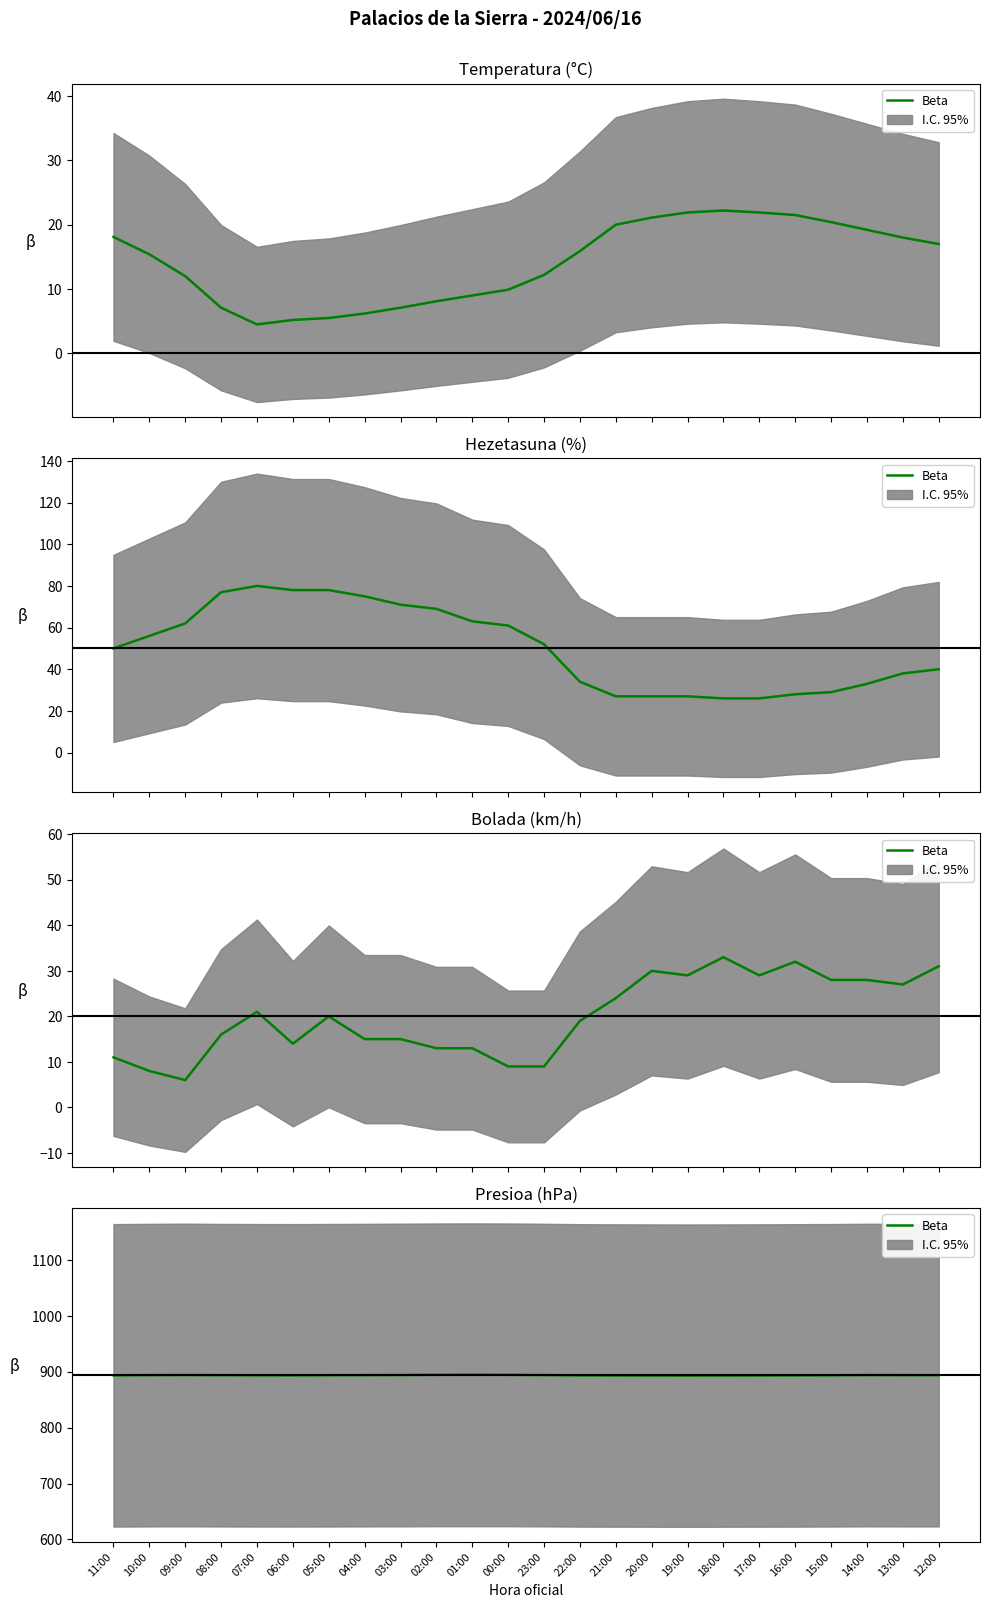

Does the chart have visible grid lines?

No